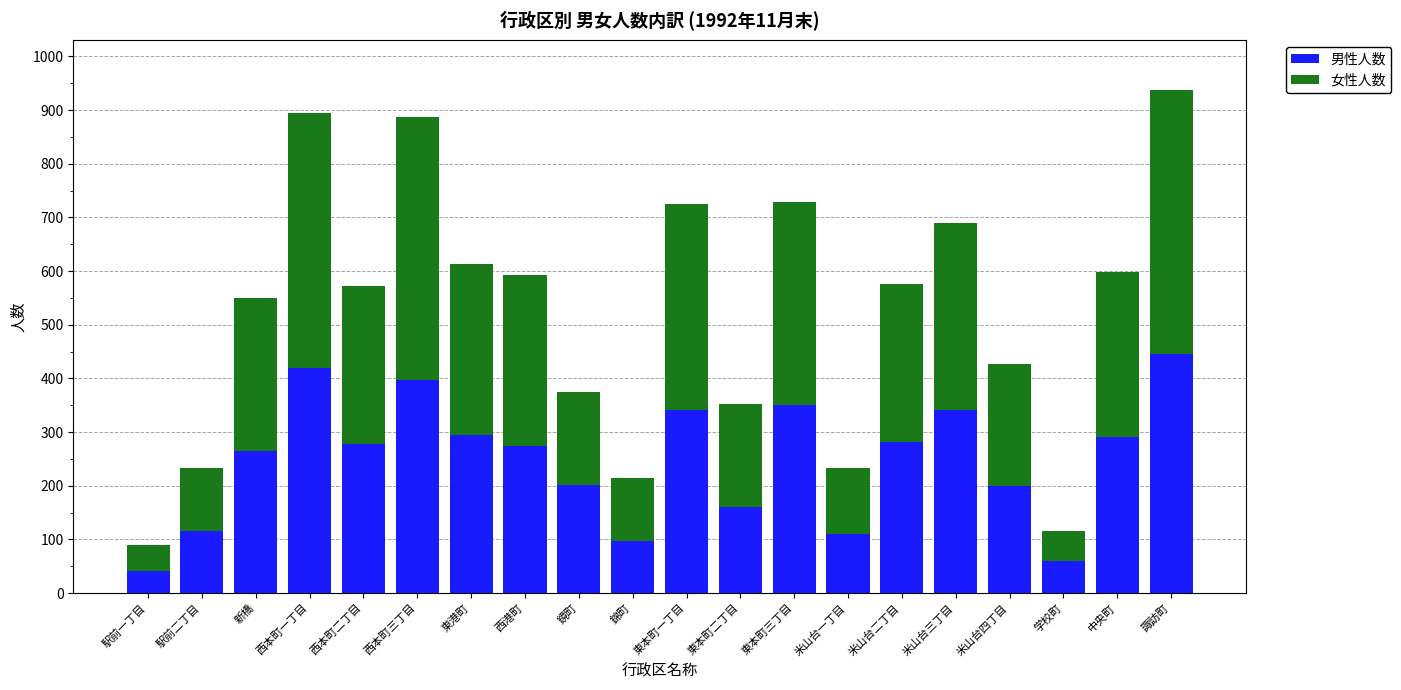

Is it true that 男性人数 equals 351 at 東本町三丁目?

True